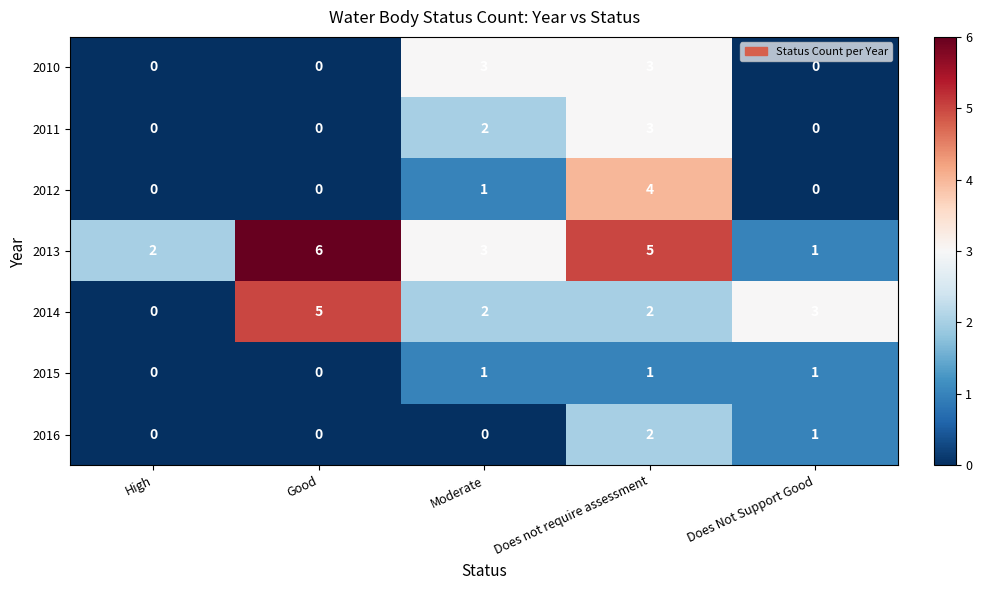

Between Good and Does not require assessment, which series saw the biggest shift?

2012